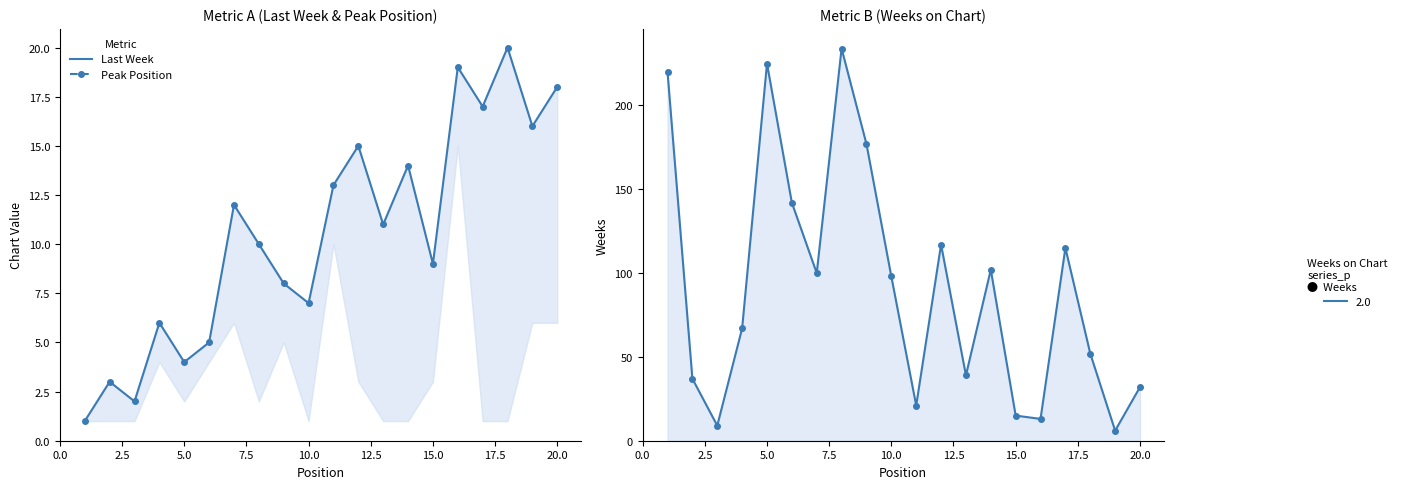

What is the difference between the maximum and second lowest values in the Weeks on Chart series?

225